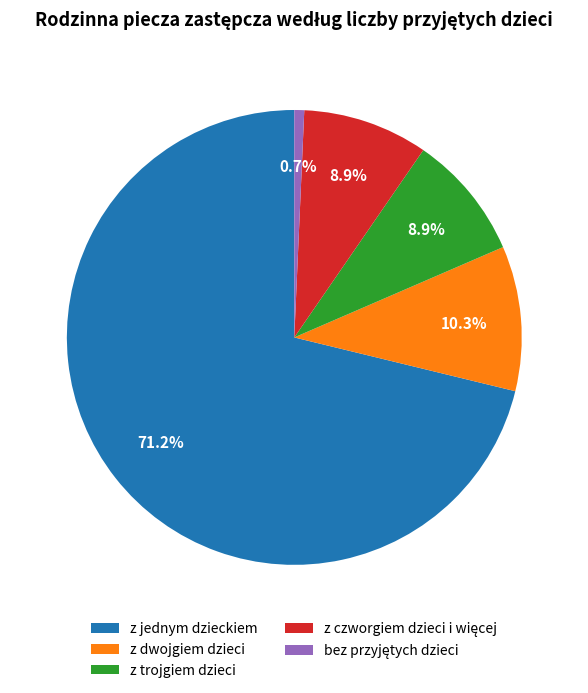

Which category has the biggest portion of the pie?

z jednym dzieckiem